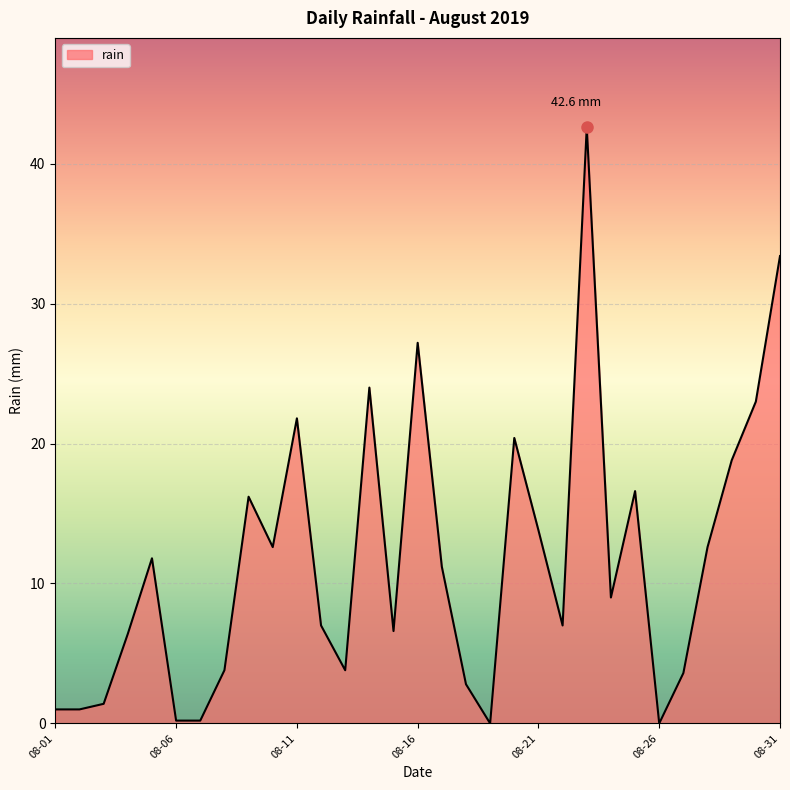

What is the maximum value shown in the chart?

42.6